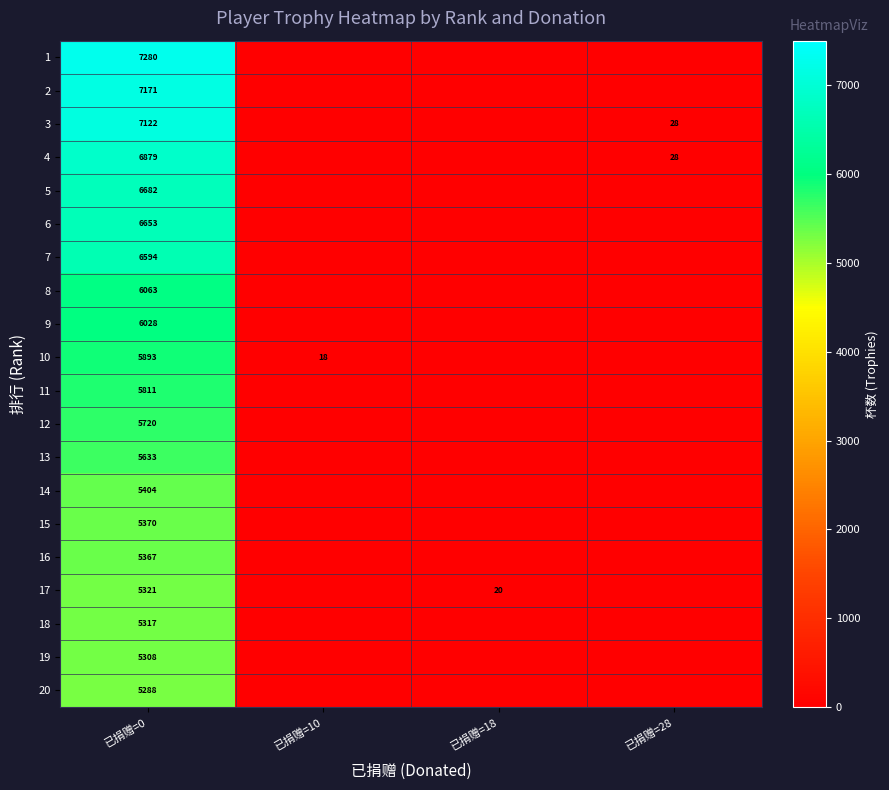

At how many categories does at least one series exceed 4011?

1